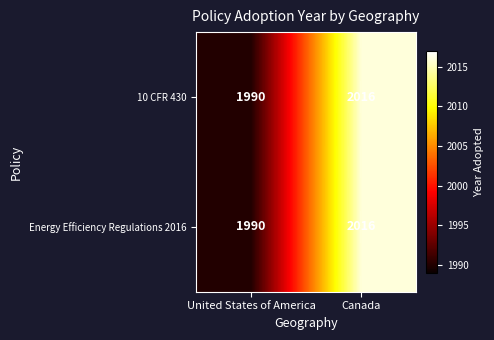

The 10 CFR 430 series shows 2016 at Canada. True or false?

True